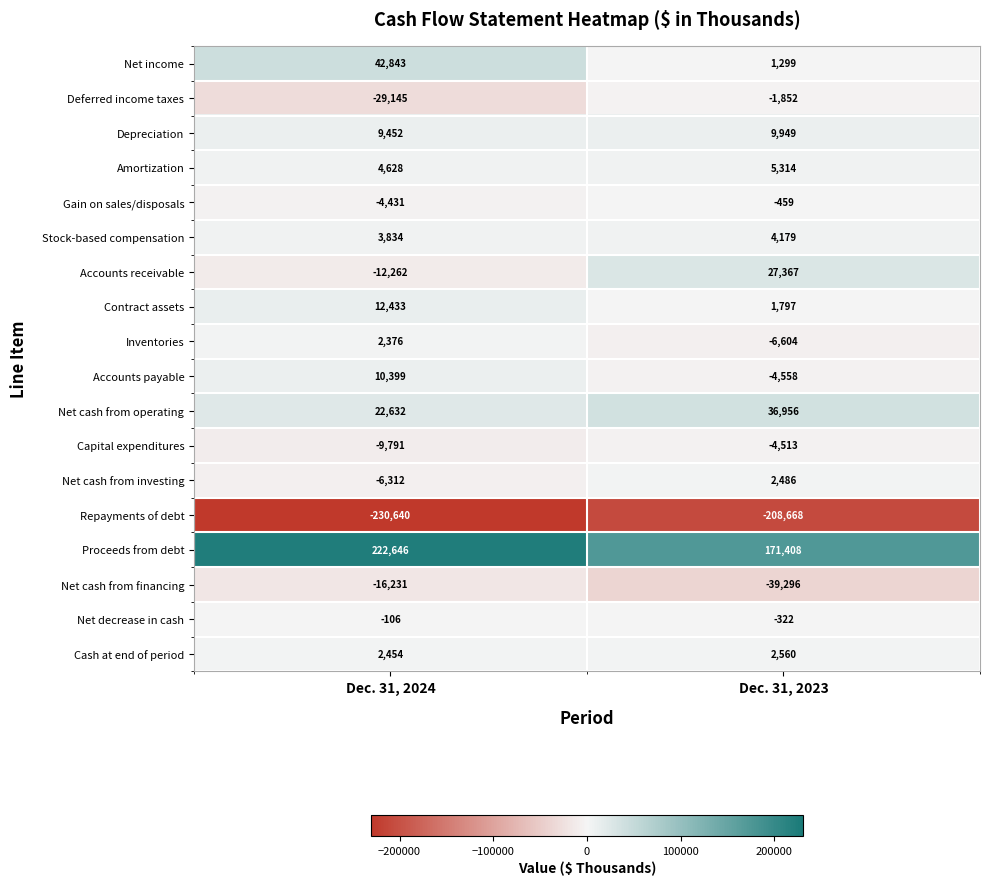

What is the total value across all series at Dec. 31, 2023?

-2957